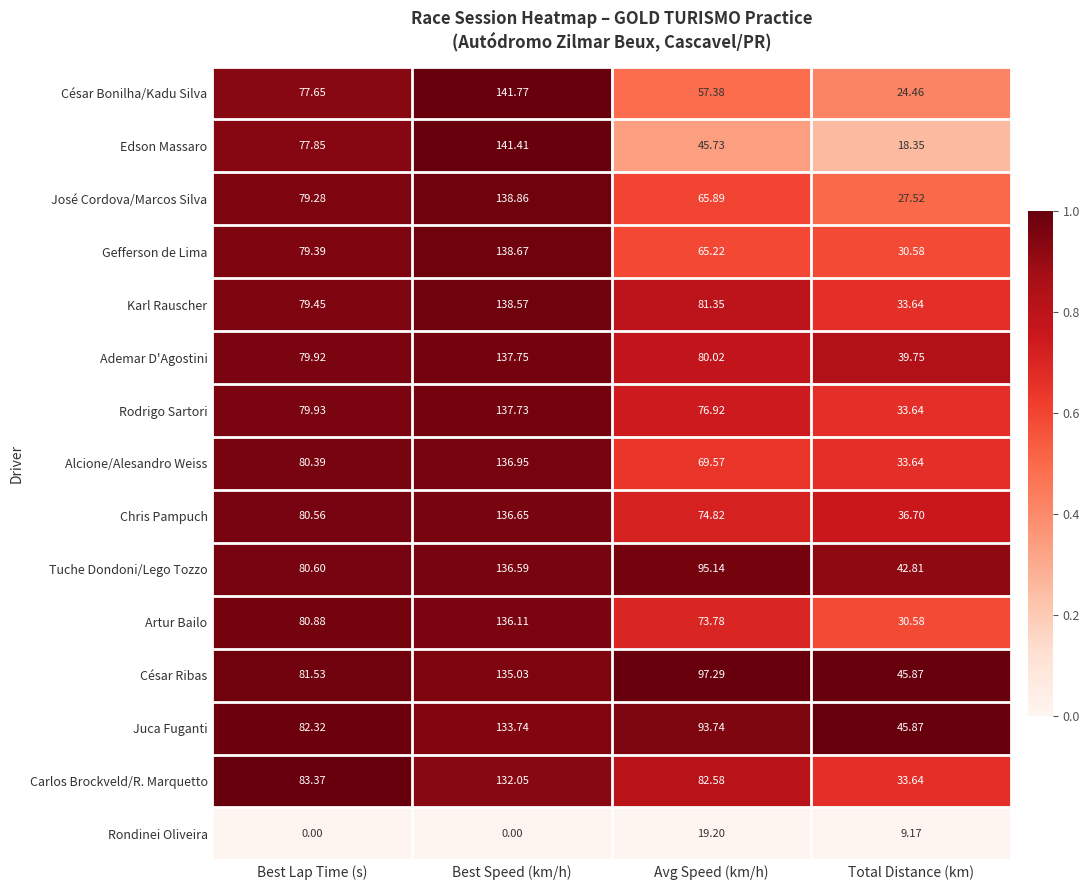

At which label is Alcione/Alesandro Weiss closest to 85?

Best Lap Time (s)